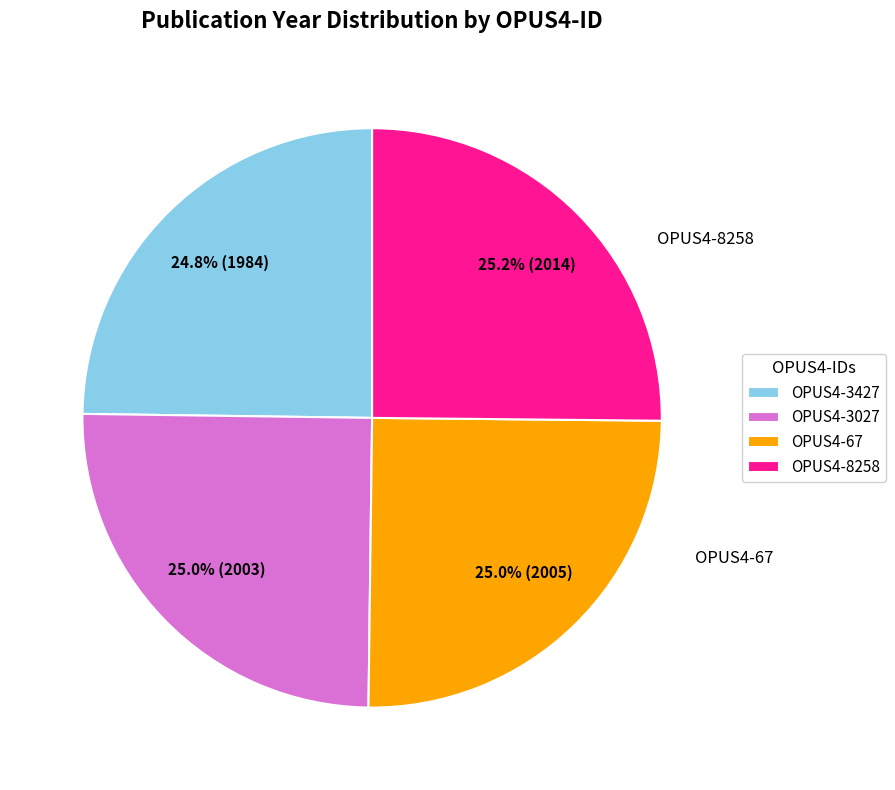

Is there a majority slice in this chart?

No